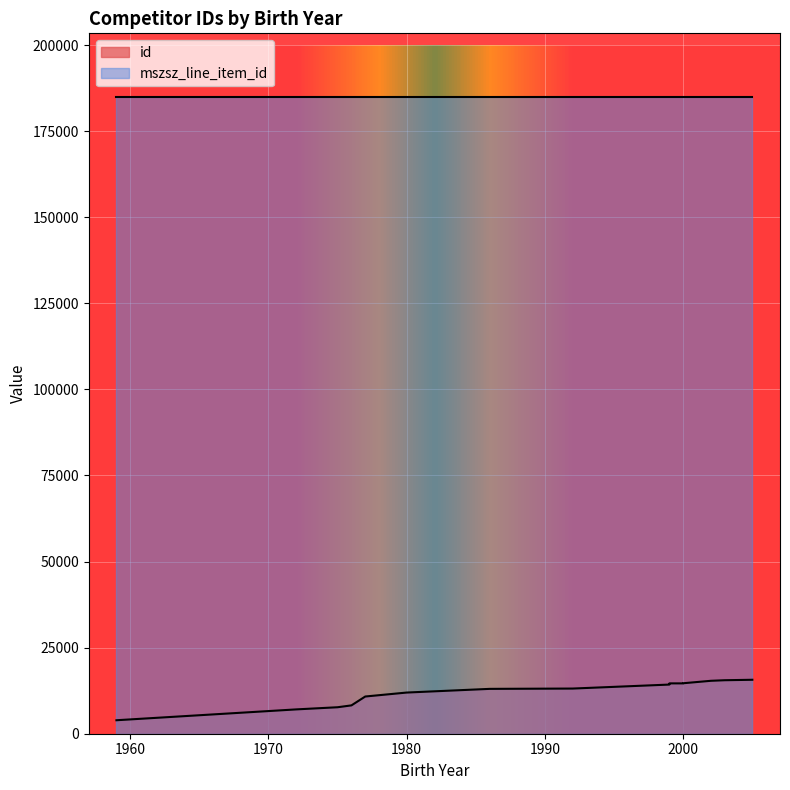

What is the maximum value shown in the chart?

15669